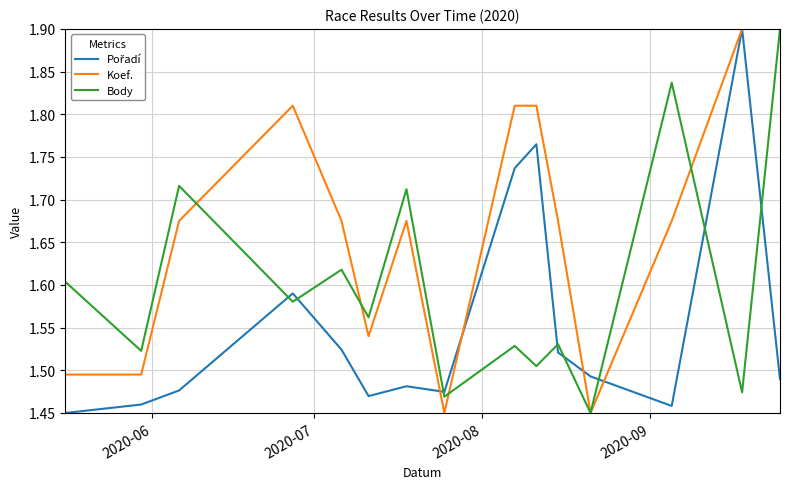

Which series has the largest total across all categories?

Koef.